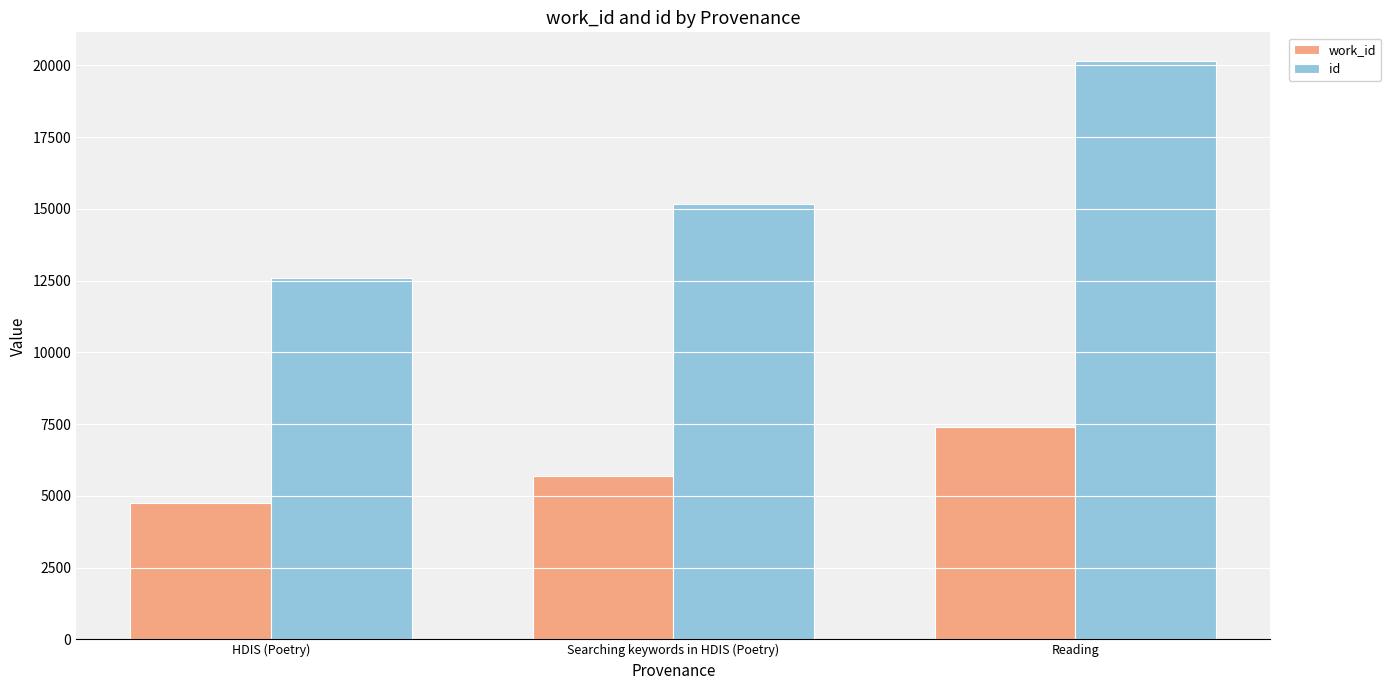

The work_id series shows 7513 at HDIS (Poetry). True or false?

False